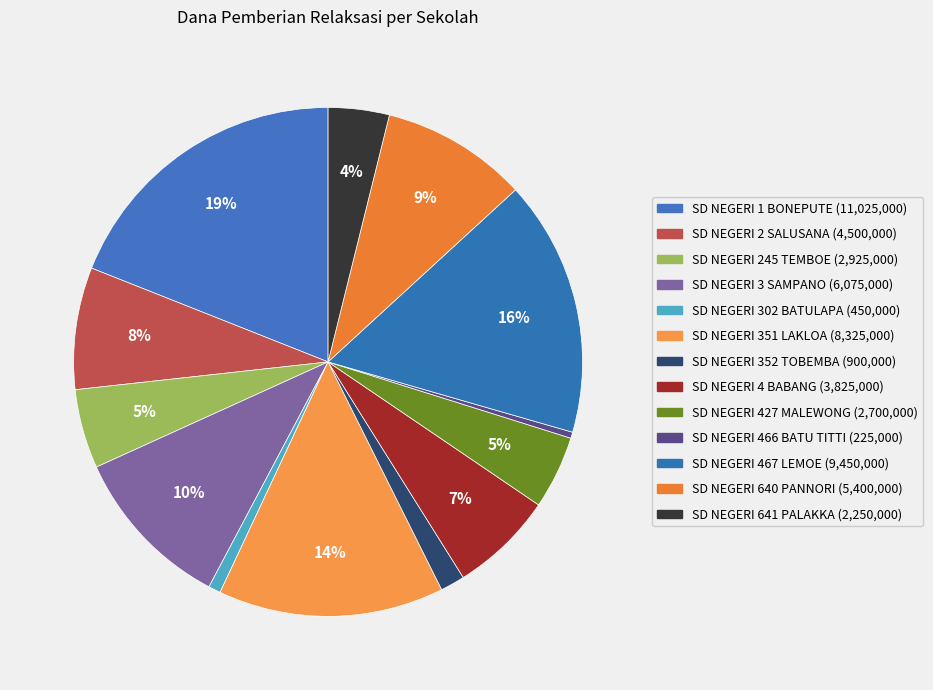

Count the number of slices in the pie.

13